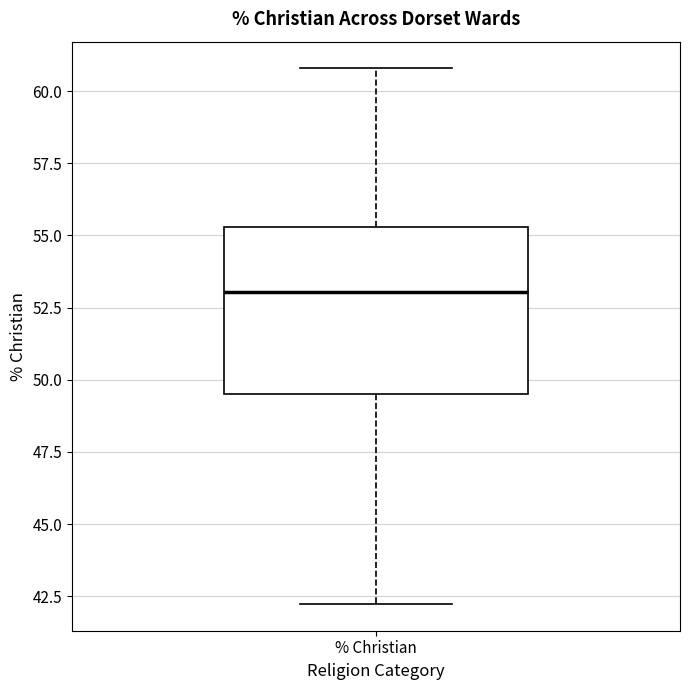

Where does the median line of the box for % Christian sit on the y-axis? The values are not printed on the chart, so give them approximately, as read against the axis.

53.0